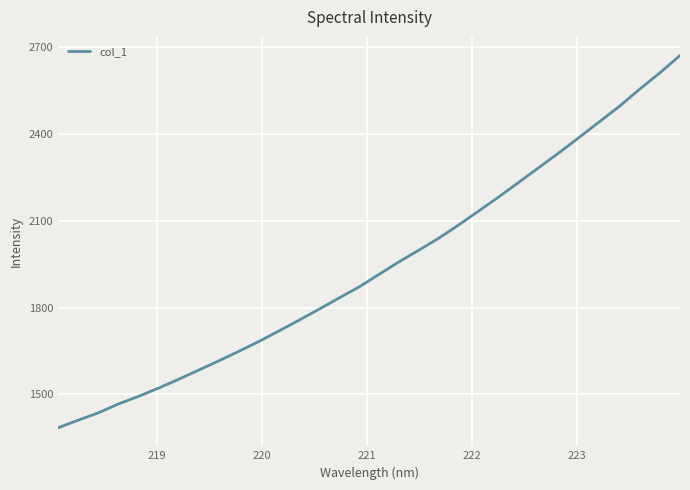

What is the minimum value shown in the chart?

1385.0